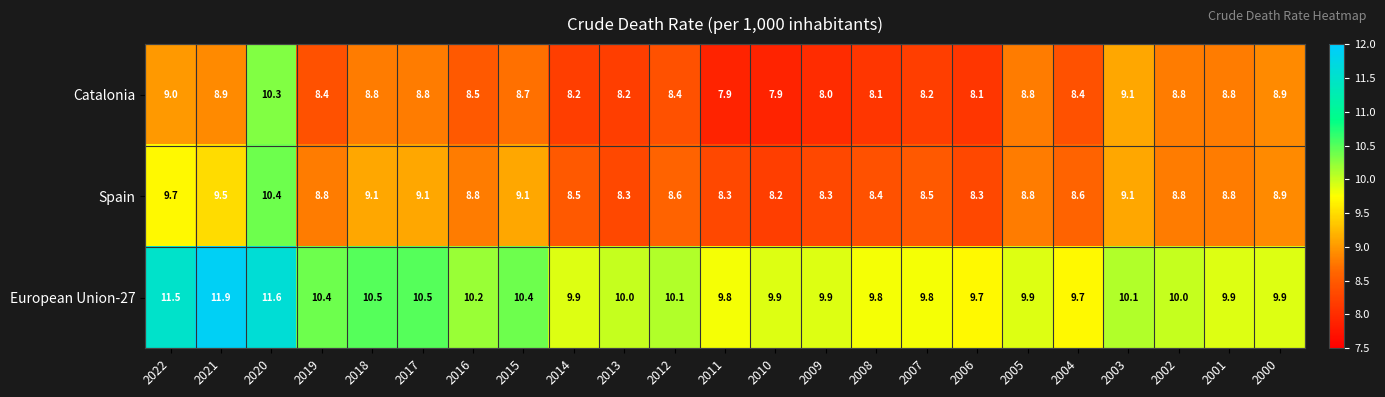

List the series in order of their peak value, highest first.

European Union-27, Spain, Catalonia